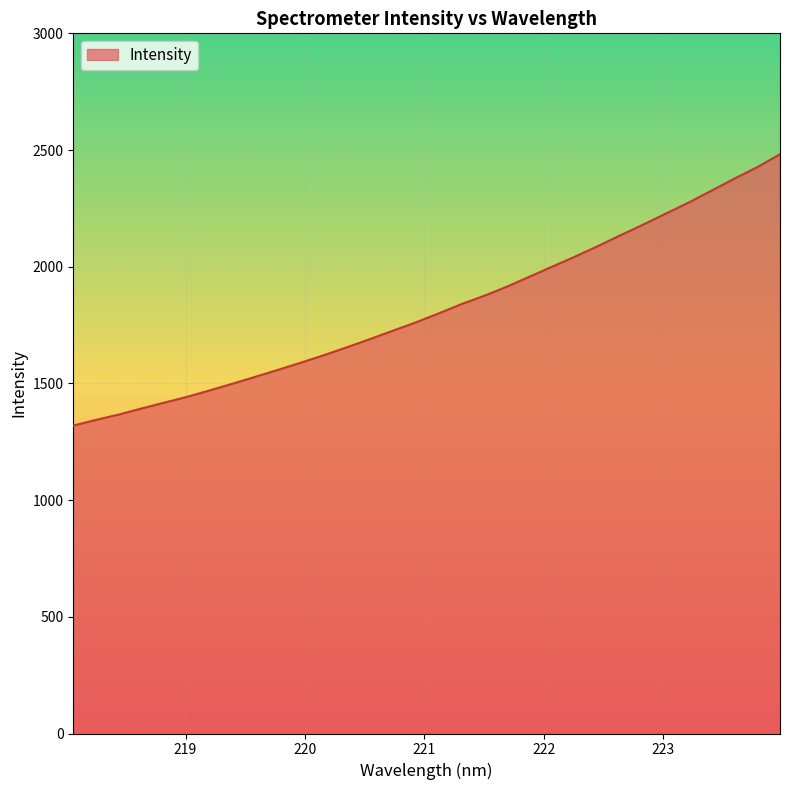

What is the greatest value displayed?

2482.0